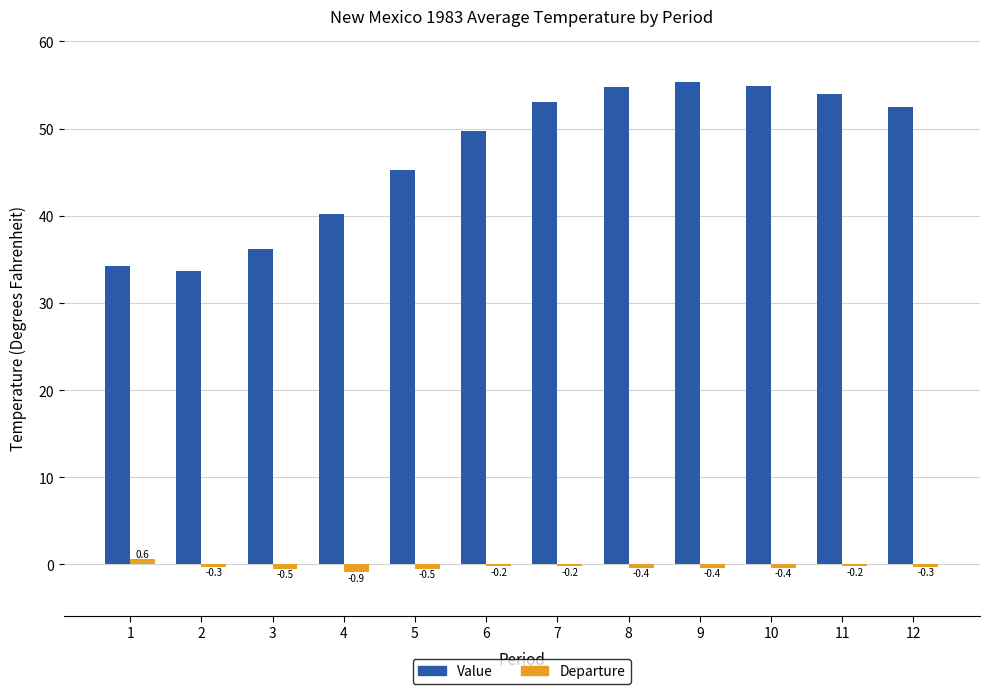

Where does the Value series first go above 52?

7